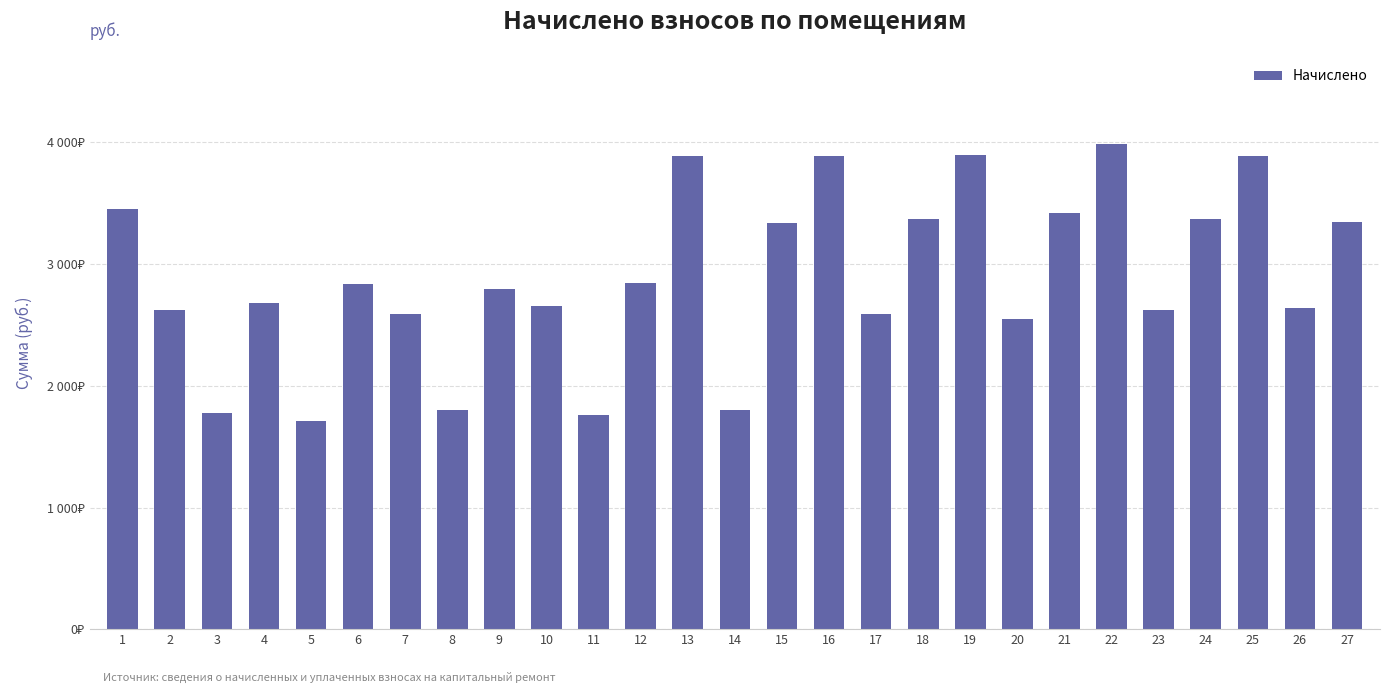

Read the value at 13.

3890.1